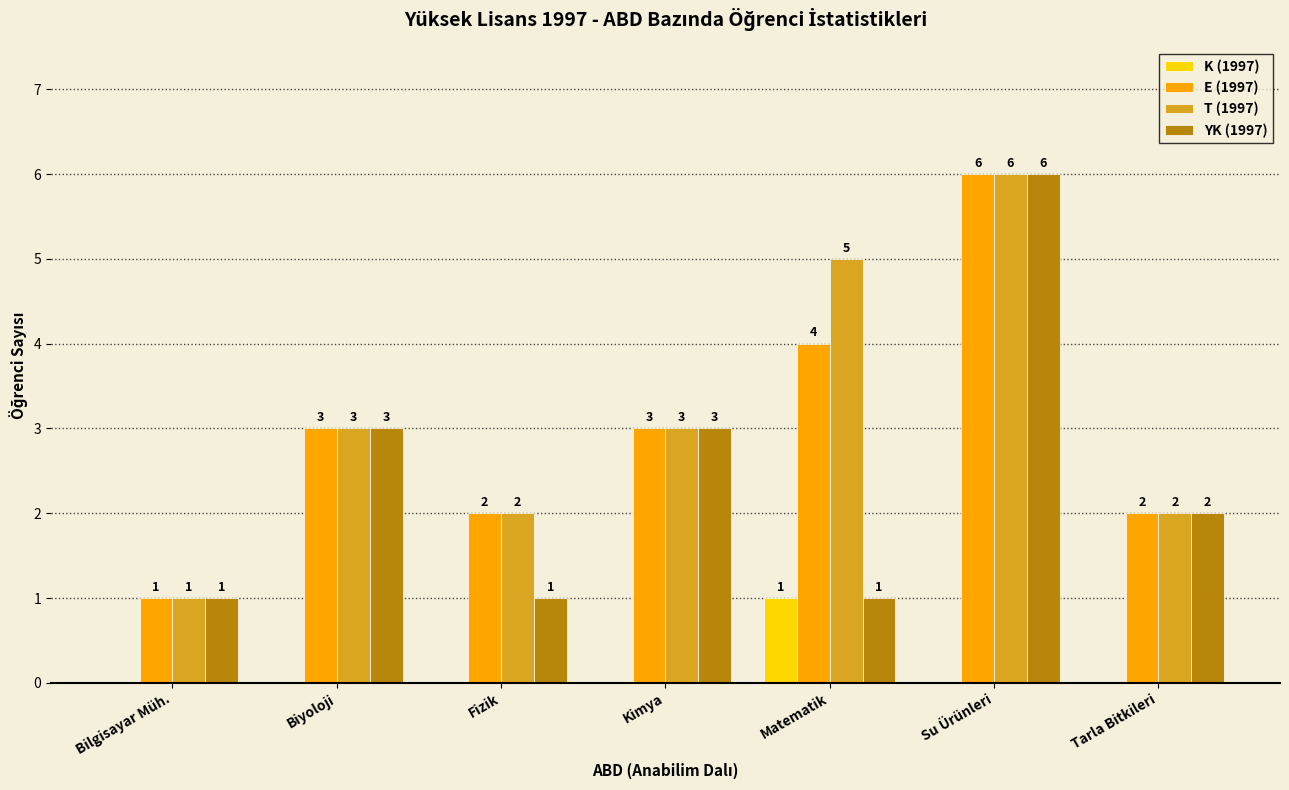

Is it true that E (1997) equals 1 at Tarla Bitkileri?

False